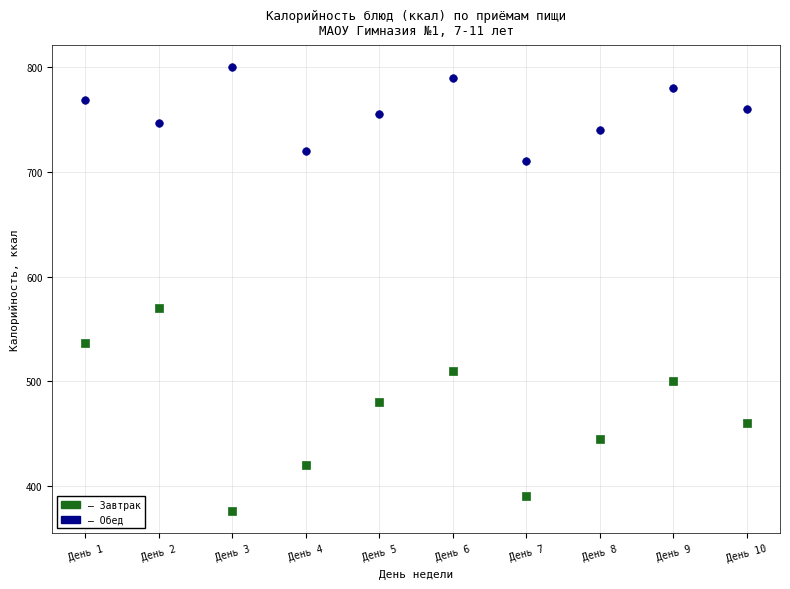

Across all series, what Y value is closest to 587?

569.5